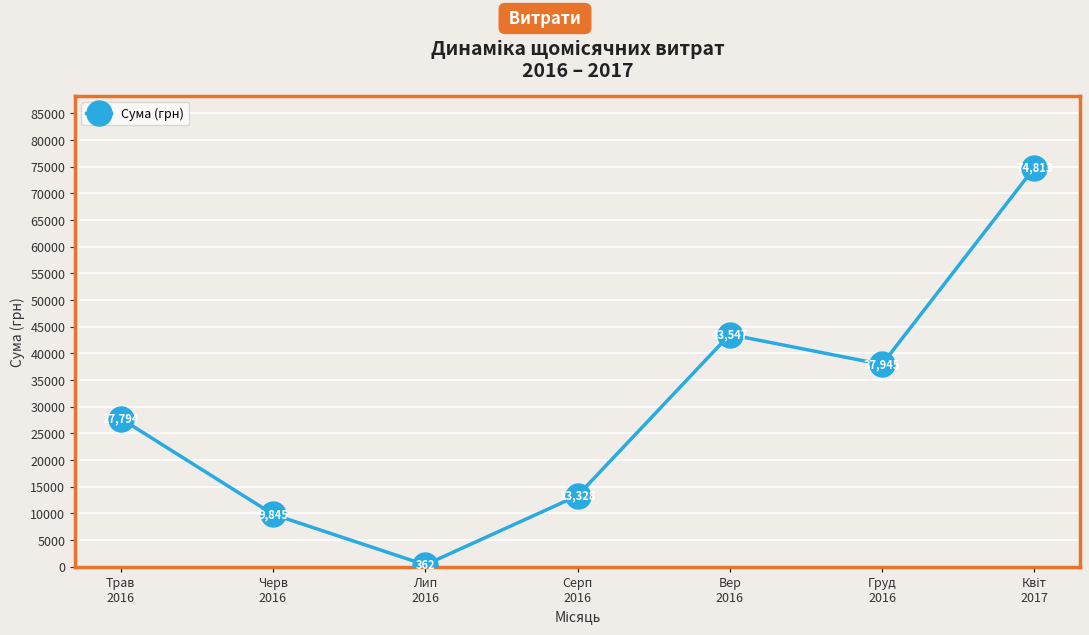

How many values are below 27794?

3